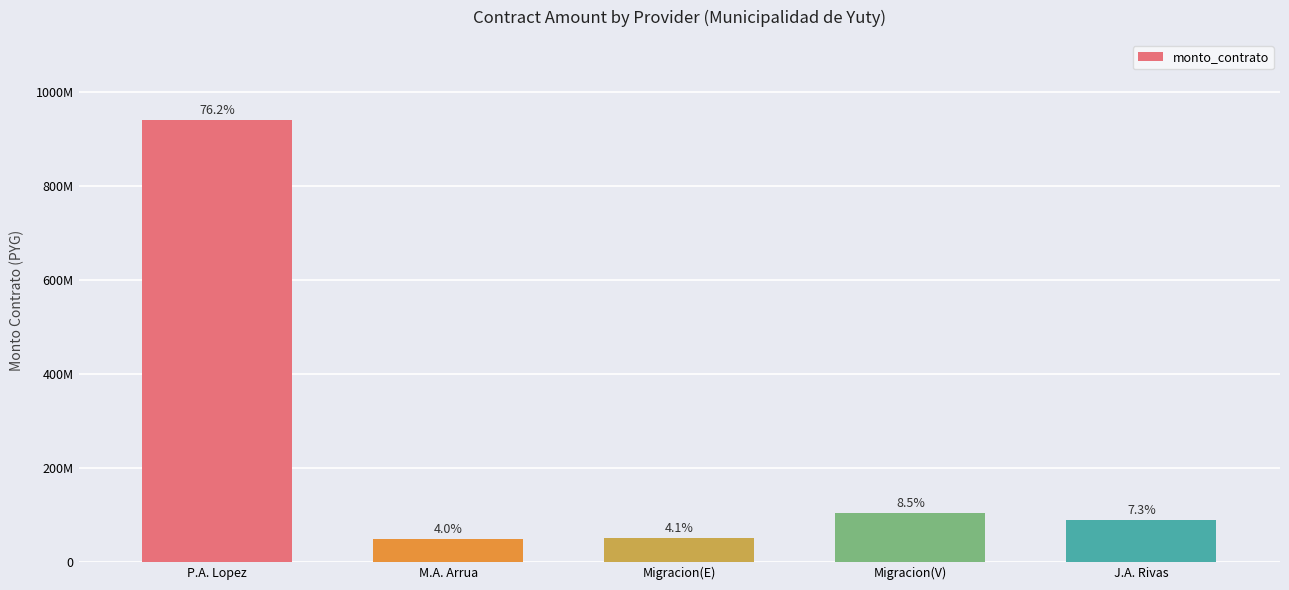

Is it true that the value at P.A. Lopez is 1684917034?

False